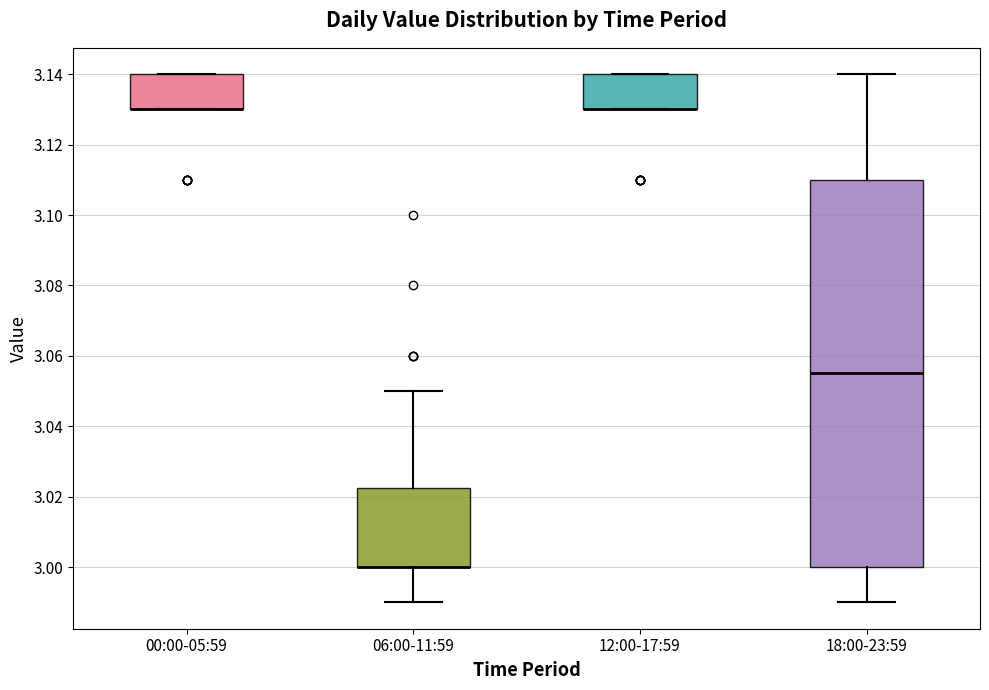

Reading left to right, read every box against the y-axis: the position of its median line, the range the box covers, and the ends of its whiskers. The values are not printed on the chart, so give them approximately, as read against the axis.

00:00-05:59: median 3.130 (drawn on the box's lower edge), box 3.130 to 3.140, whiskers 3.130 to 3.140
06:00-11:59: median 3.000 (drawn on the box's lower edge), box 3.000 to 3.022, whiskers 2.990 to 3.050
12:00-17:59: median 3.130 (drawn on the box's lower edge), box 3.130 to 3.140, whiskers 3.130 to 3.140
18:00-23:59: median 3.056, box 3.000 to 3.110, whiskers 2.990 to 3.140